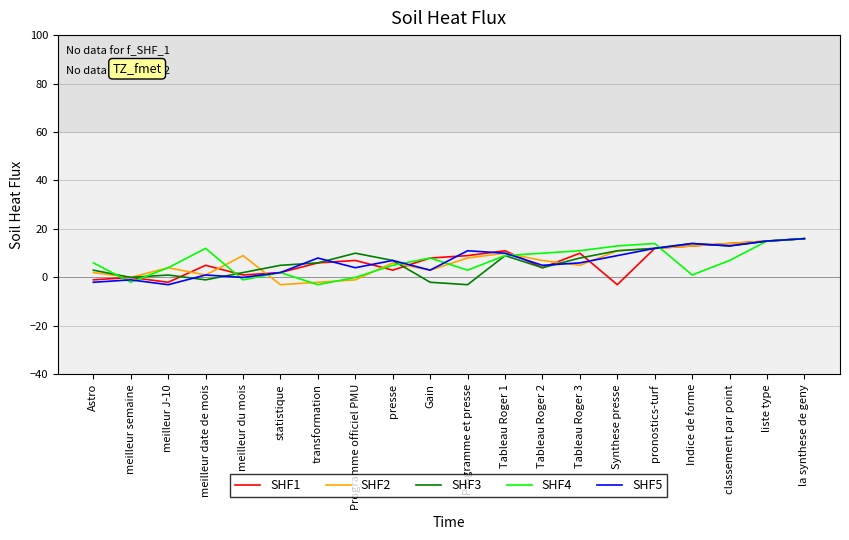

What is the lowest value of the SHF1 series?

-3